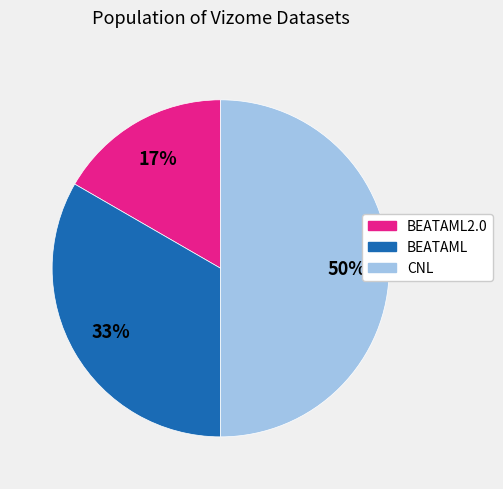

To the nearest percent, what is the average slice percentage?

33%